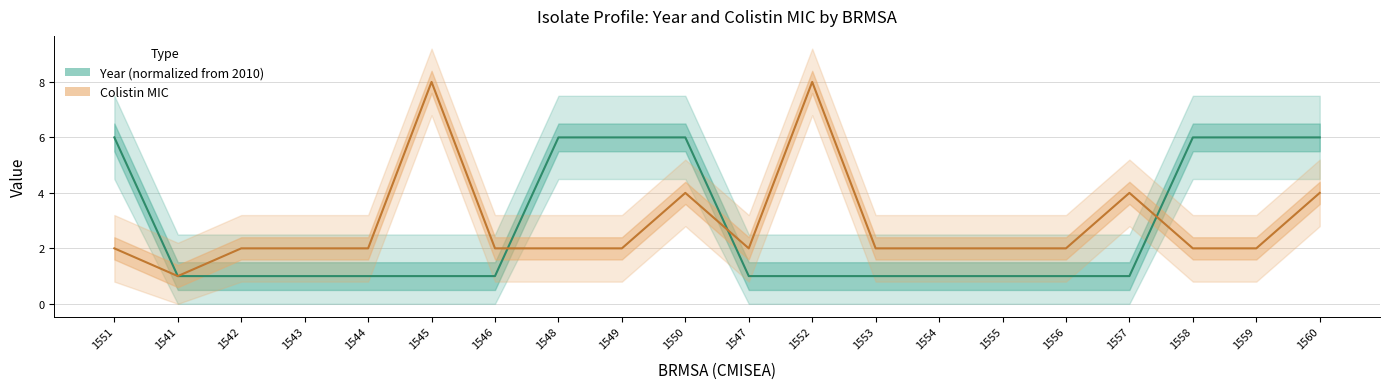

How many lines are shown in the chart?

2